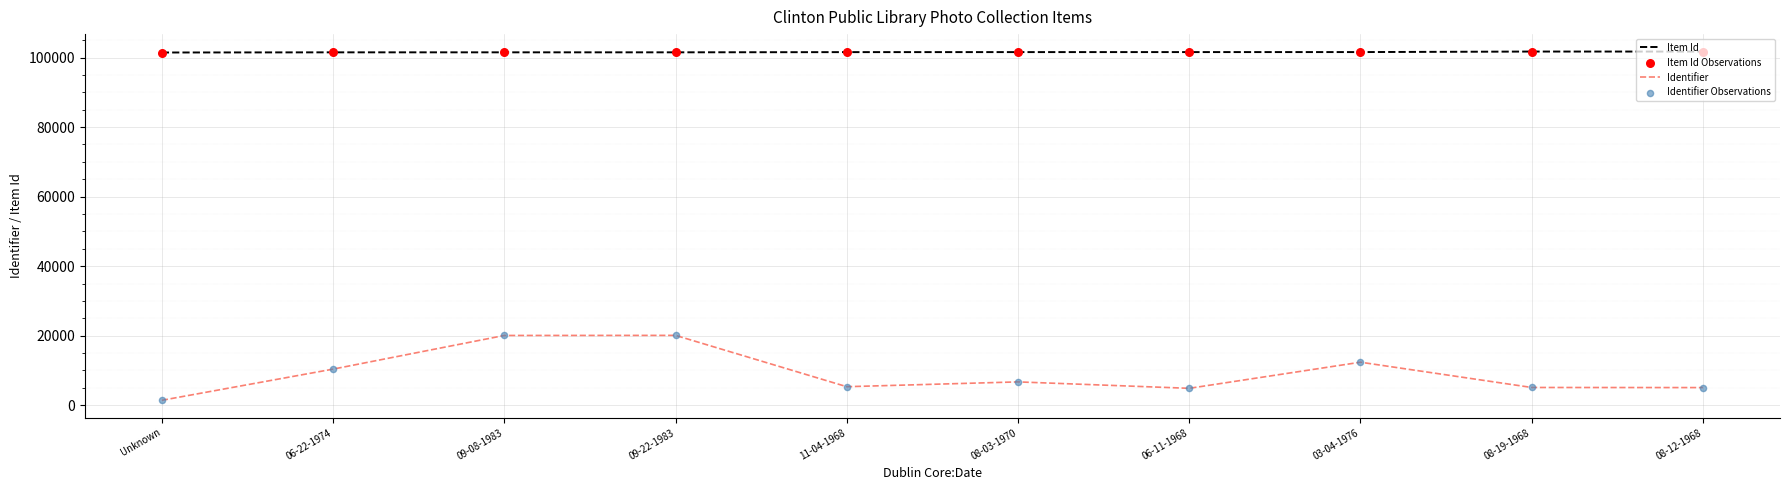

Is the value of Item Id at 08-03-1970 greater than the value of Identifier at Unknown?

Yes